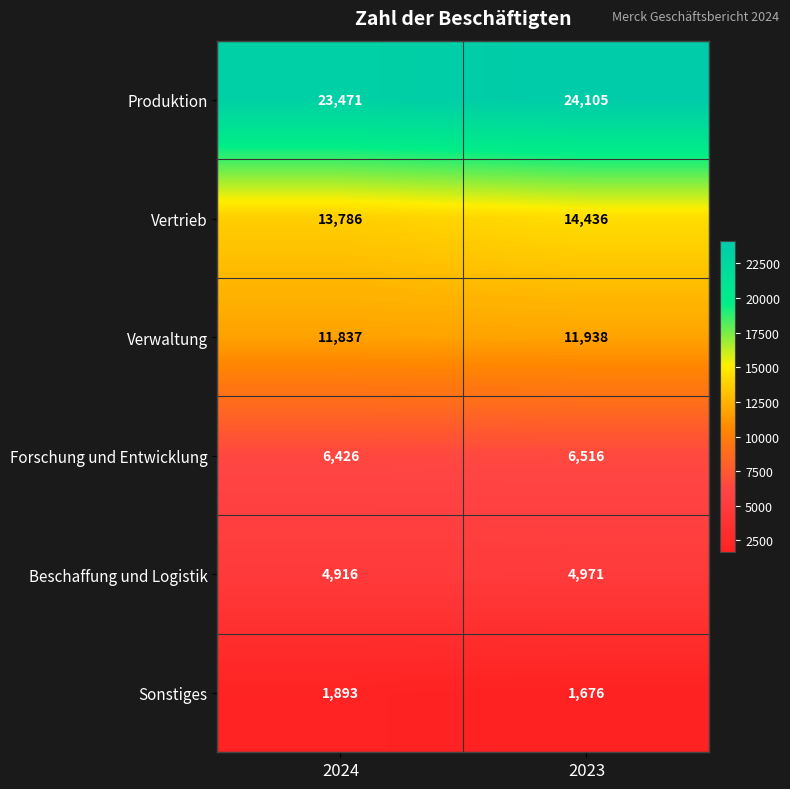

Between 2024 and 2023, which series saw the biggest shift?

Vertrieb